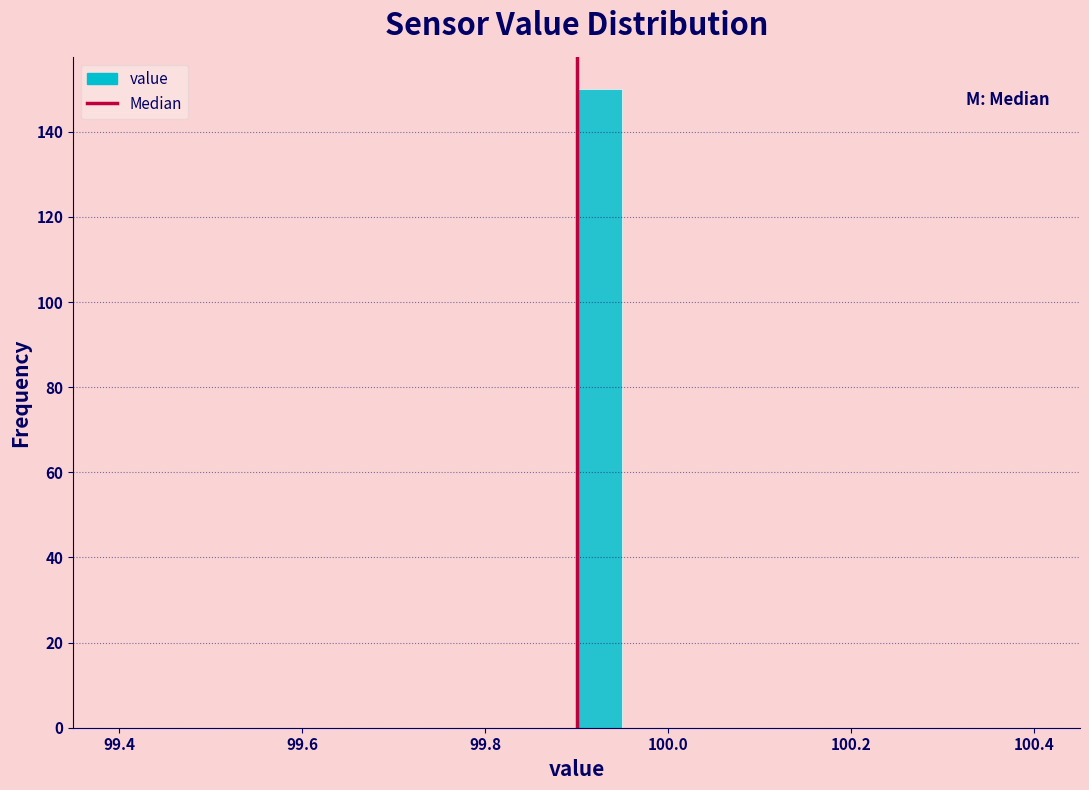

Read against the x-axis, roughly where is the centre of the tallest bar?

99.92